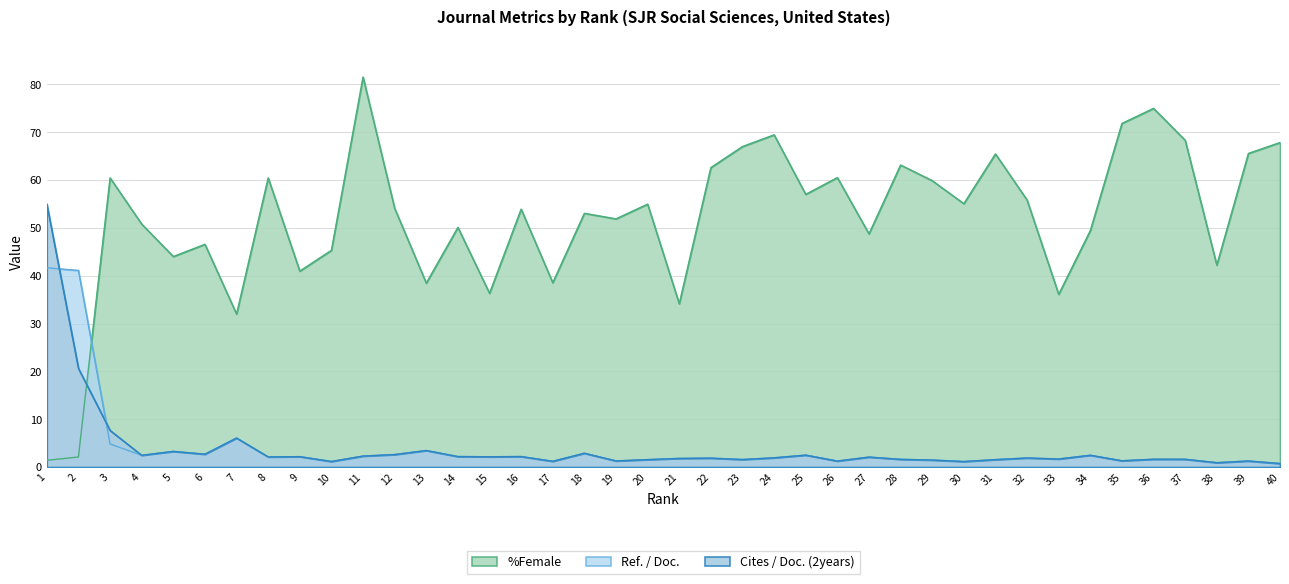

What is the total value across all series at 21?

37.8